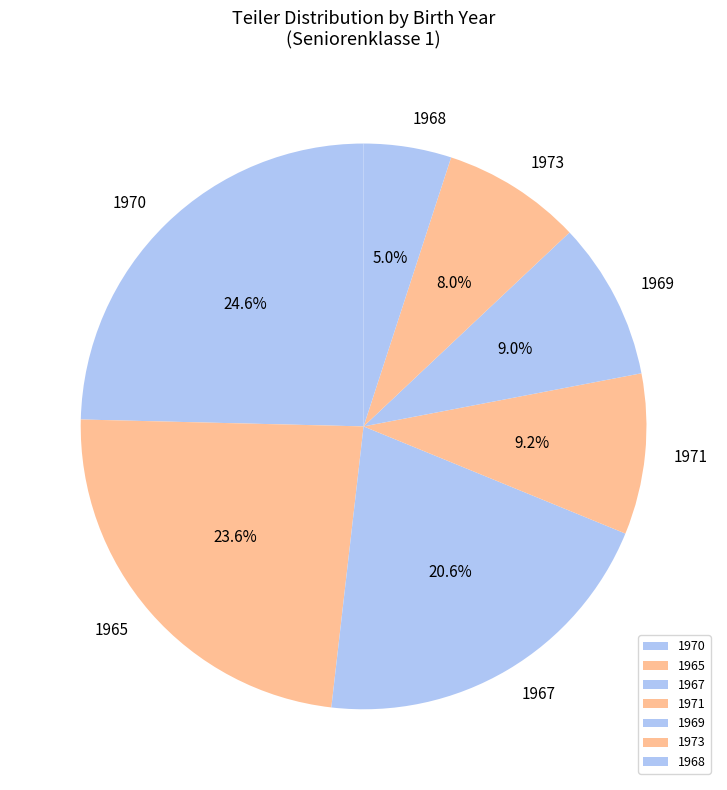

How many slices are in this pie chart?

7